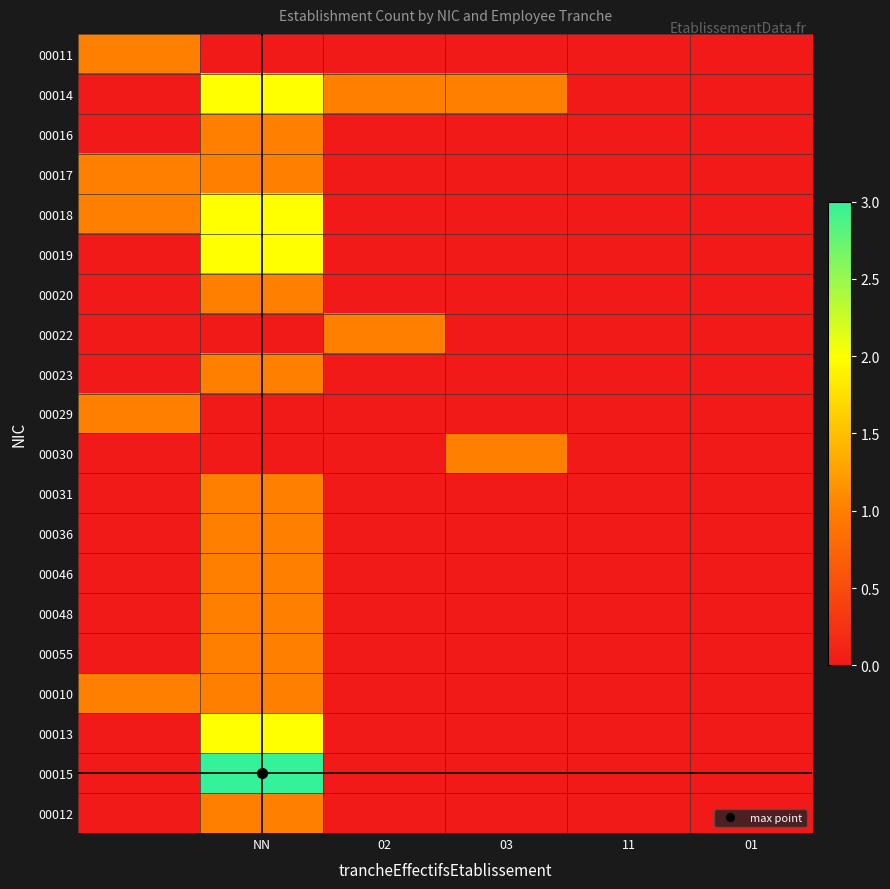

Reading left to right, extract all data points from this chart.

00011: 1	0	0	0	0	0
00014: 0	2	1	1	0	0
00016: 0	1	0	0	0	0
00017: 1	1	0	0	0	0
00018: 1	2	0	0	0	0
00019: 0	2	0	0	0	0
00020: 0	1	0	0	0	0
00022: 0	0	1	0	0	0
00023: 0	1	0	0	0	0
00029: 1	0	0	0	0	0
00030: 0	0	0	1	0	0
00031: 0	1	0	0	0	0
00036: 0	1	0	0	0	0
00046: 0	1	0	0	0	0
00048: 0	1	0	0	0	0
00055: 0	1	0	0	0	0
00010: 1	1	0	0	0	0
00013: 0	2	0	0	0	0
00015: 0	3	0	0	0	0
00012: 0	1	0	0	0	0